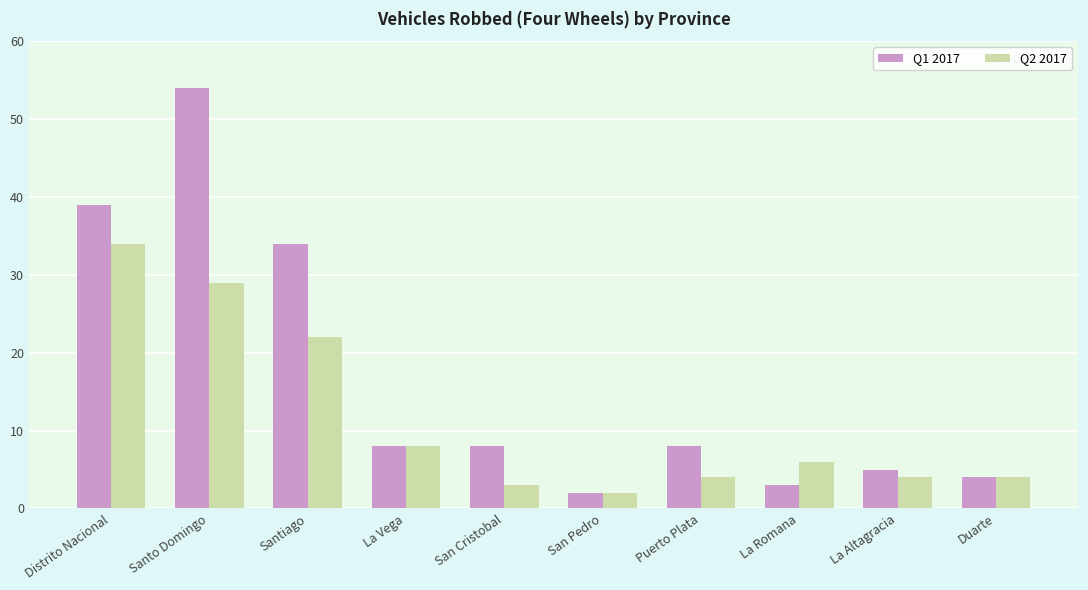

What is the sum of the Q2 2017 values at Santiago and La Romana?

28